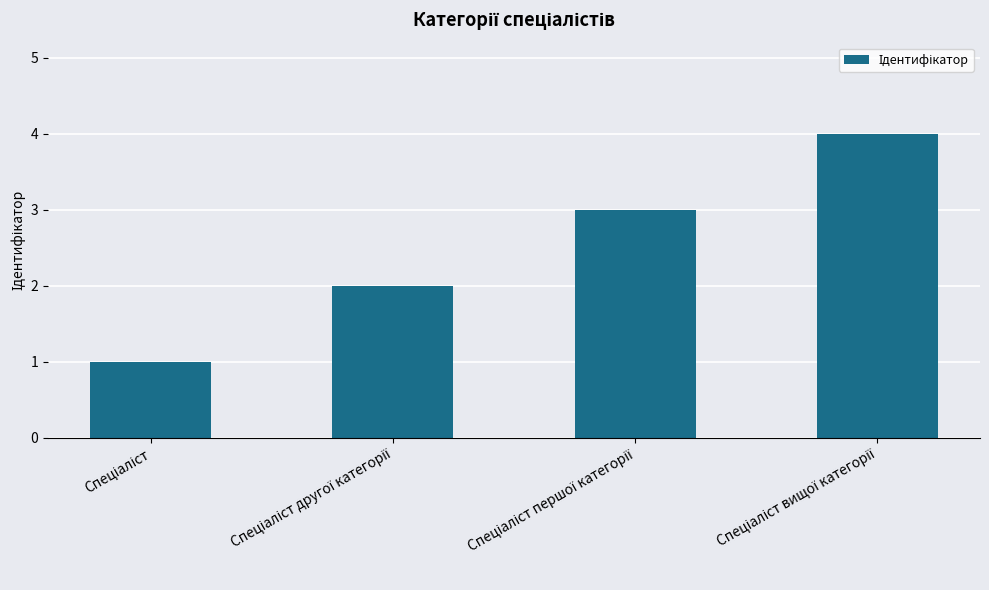

What is the sum of all values?

10